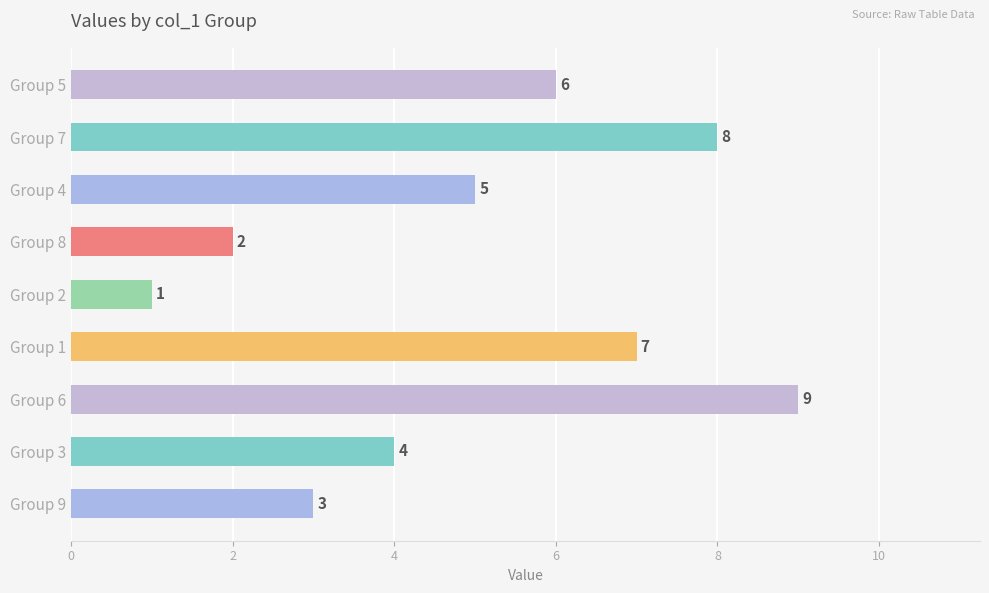

How many values are between 3 and 7?

5